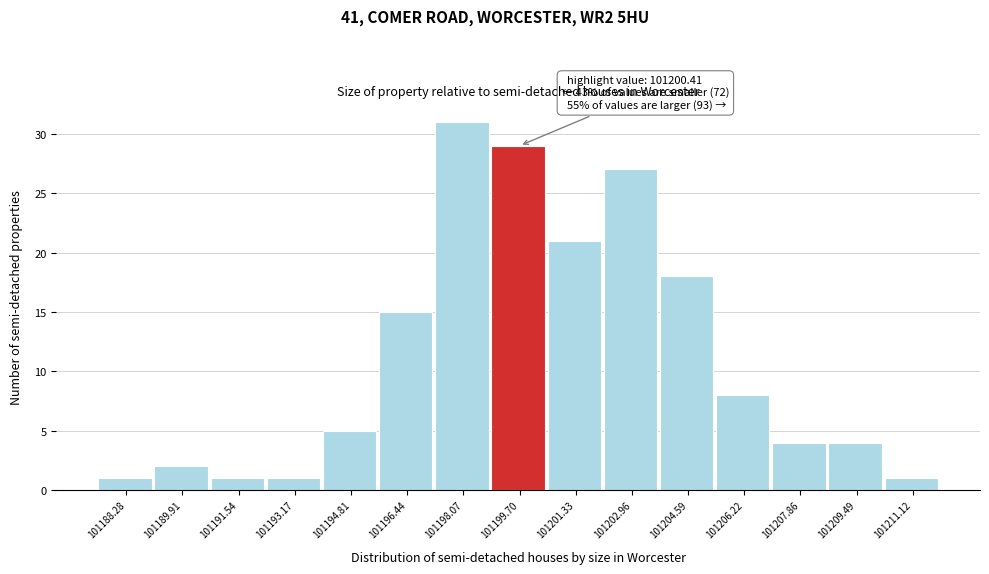

Reading left to right, list all the values displayed in this chart.

101188.28=1	101189.91=2	101191.54=1	101193.17=1	101194.81=5	101196.44=15	101198.07=31	101199.70=29	101201.33=21	101202.96=27	101204.59=18	101206.22=8	101207.86=4	101209.49=4	101211.12=1